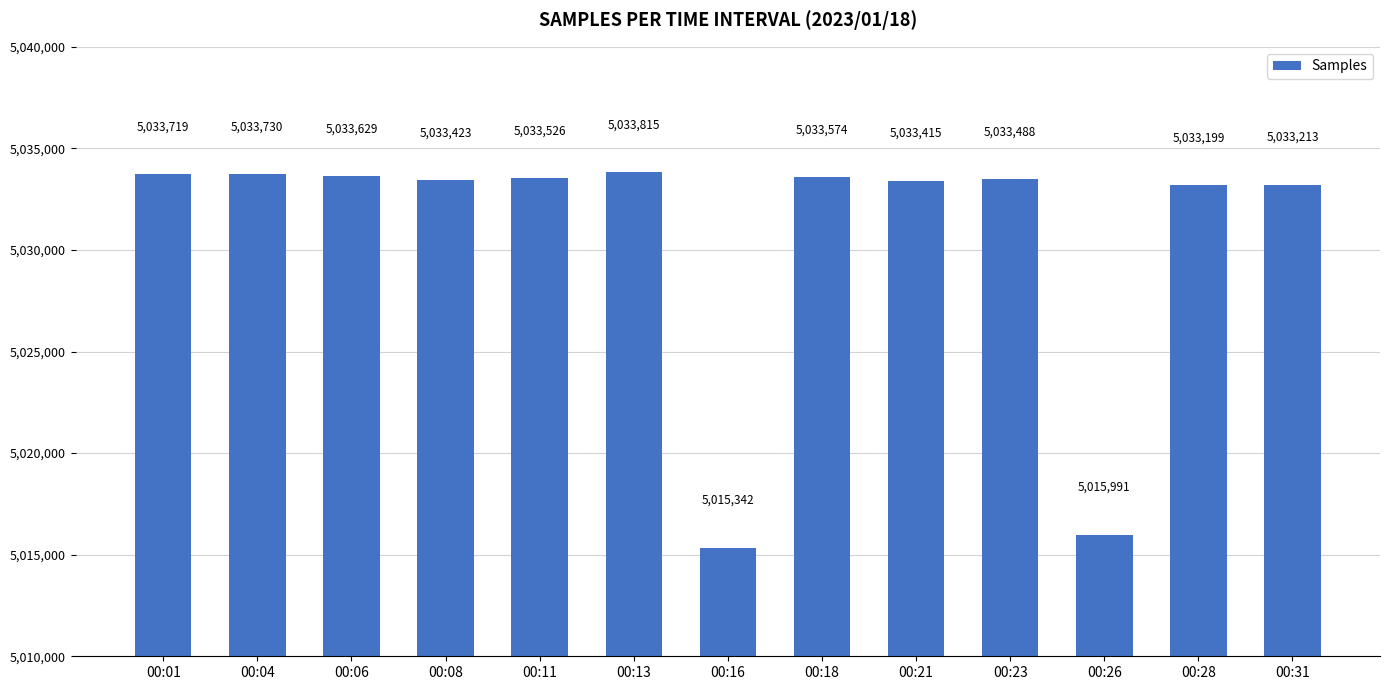

How many bars are there in total?

13